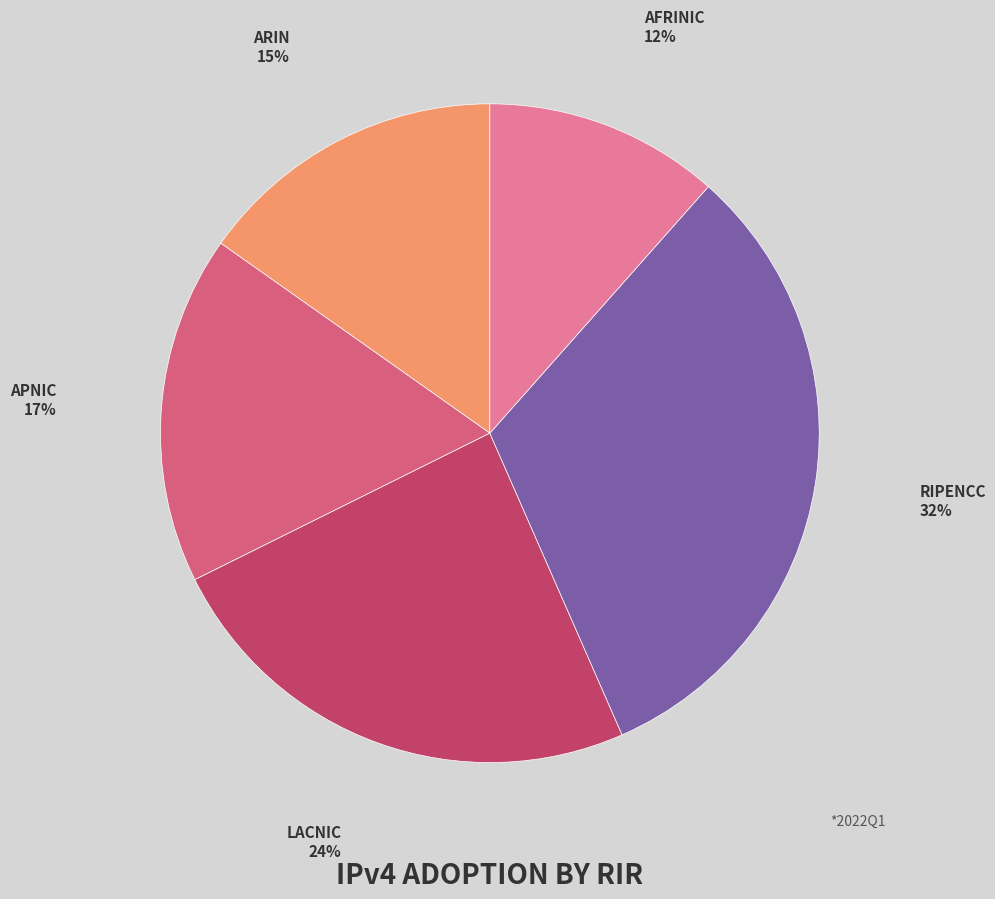

Does any single category account for the majority?

No